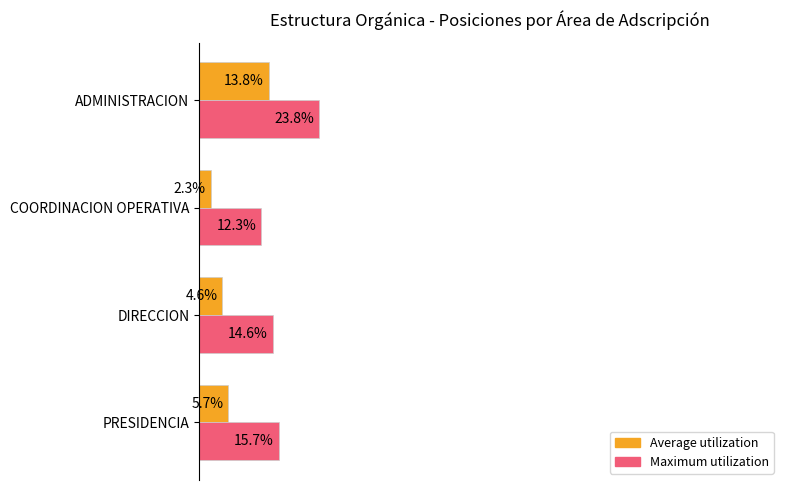

List the labels in order of Maximum utilization value, largest first.

ADMINISTRACION, PRESIDENCIA, DIRECCION, COORDINACION OPERATIVA